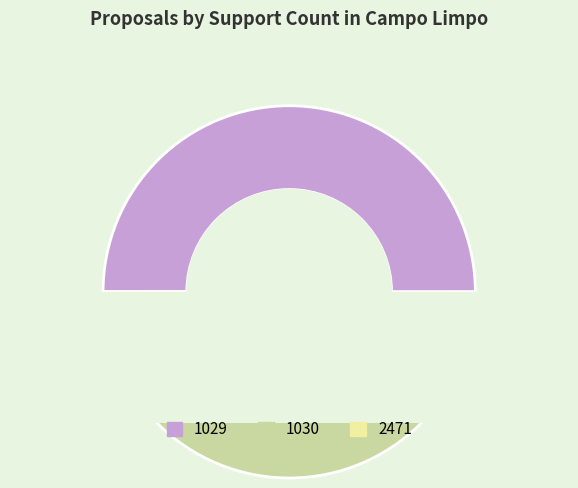

What is the ratio of the value at 1029 to the value at 1030?

1.0